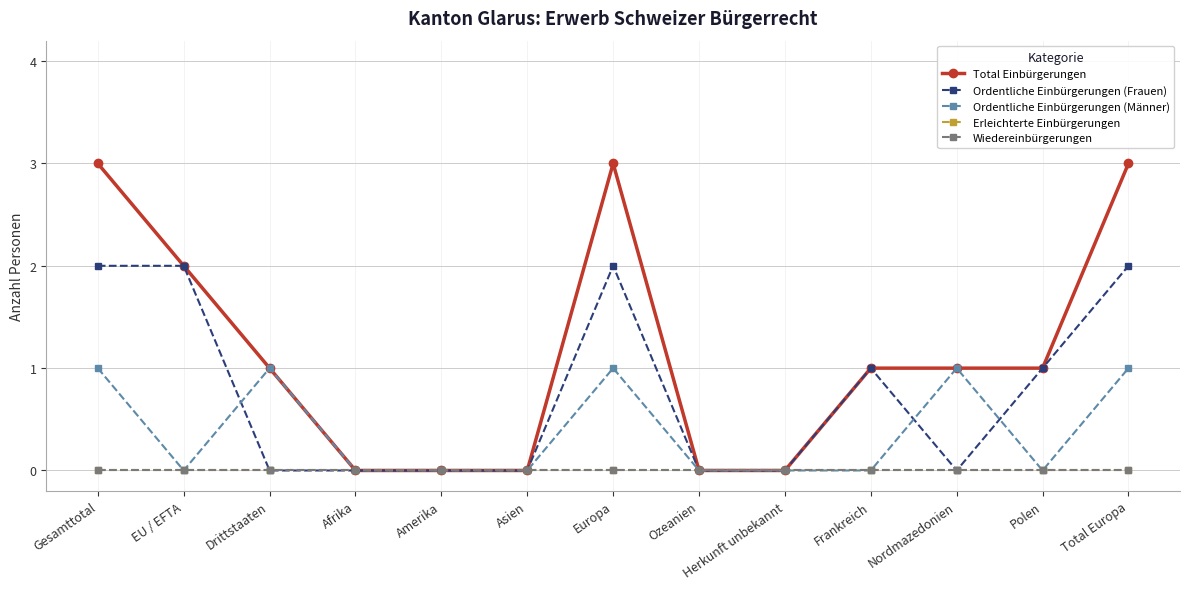

Count the number of categories in the chart.

13